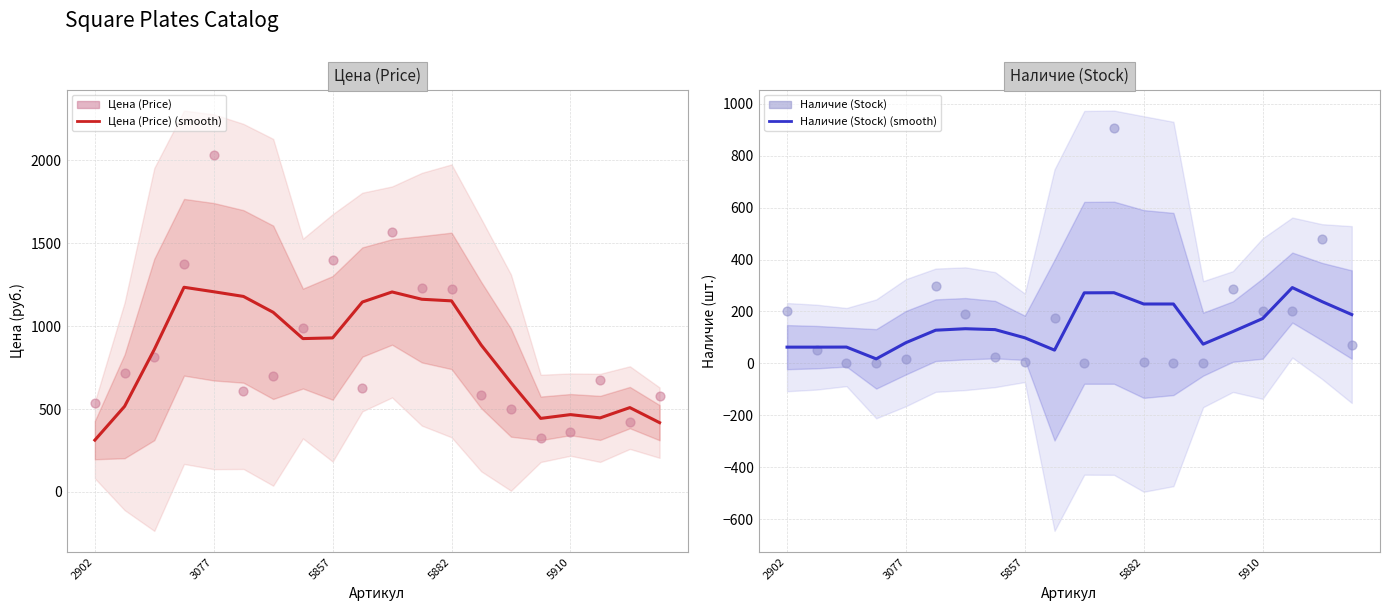

At which category is the sum across all series the highest?

11